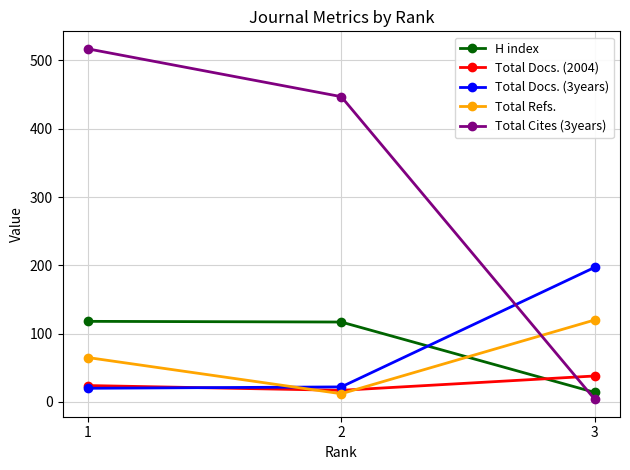

What are all the series names shown in the legend?

H index, Total Docs. (2004), Total Docs. (3years), Total Refs., Total Cites (3years)